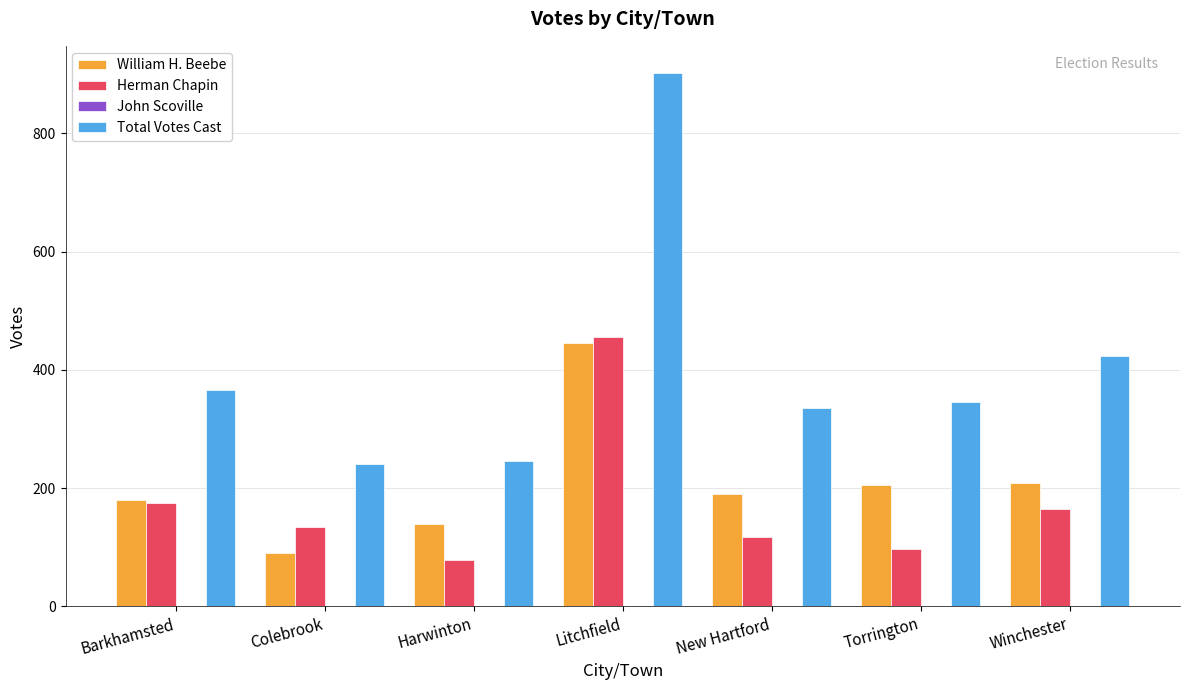

What is the maximum value for Herman Chapin?

455